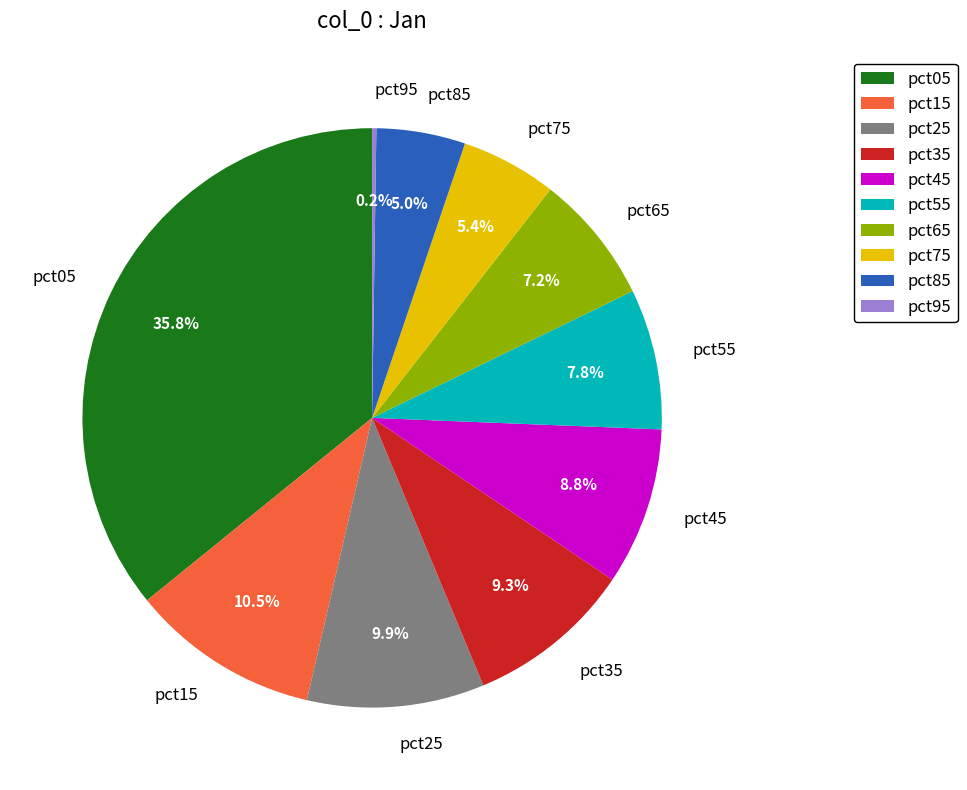

The pct35 slice represents 3% of the pie. True or false?

False